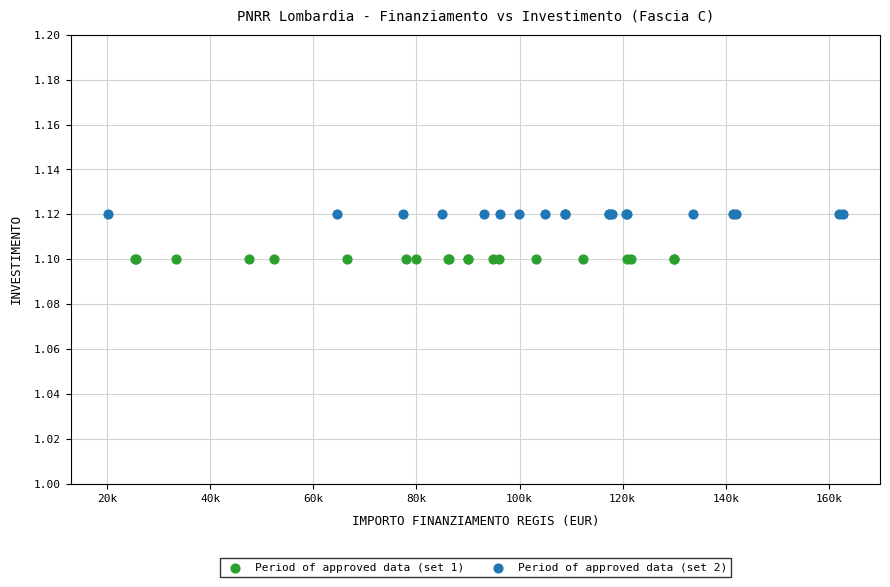

Which series reaches the minimum Y coordinate?

Period of approved data (set 1)